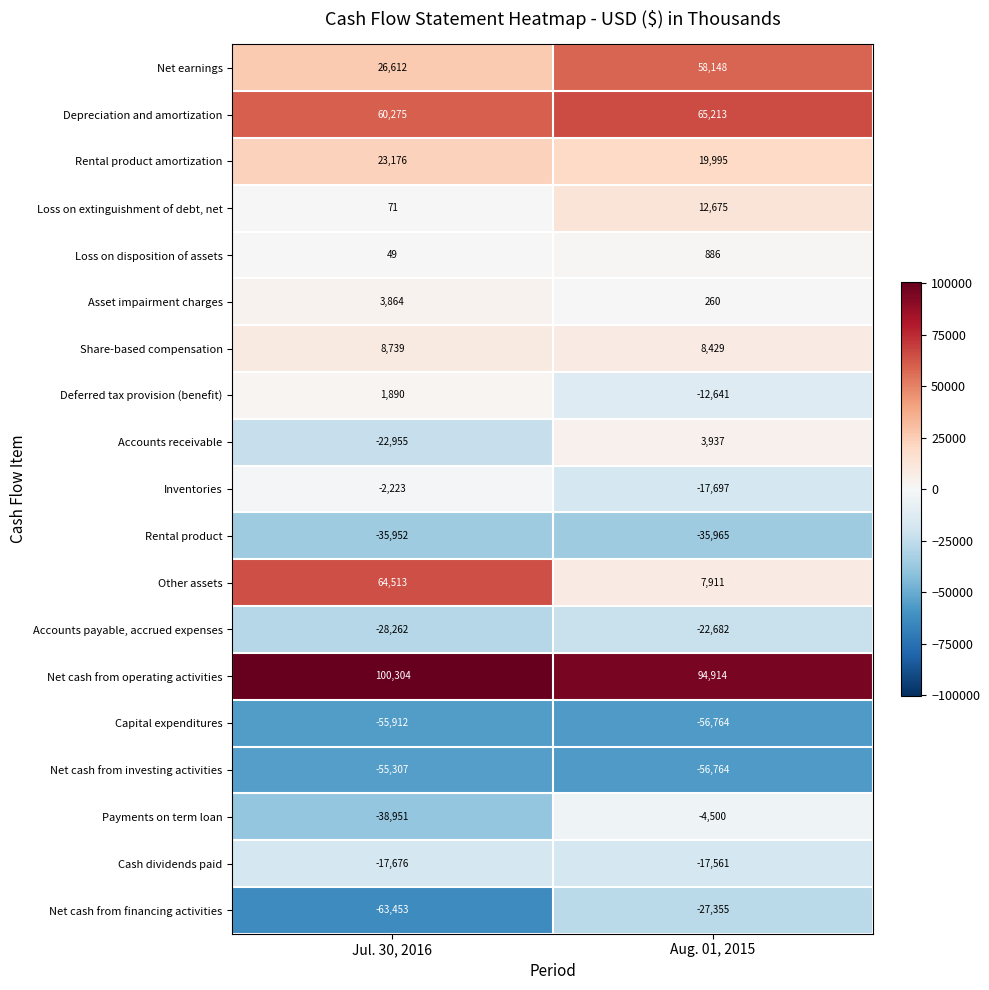

The value of Asset impairment charges at Aug. 01, 2015 is 260. True or false?

True